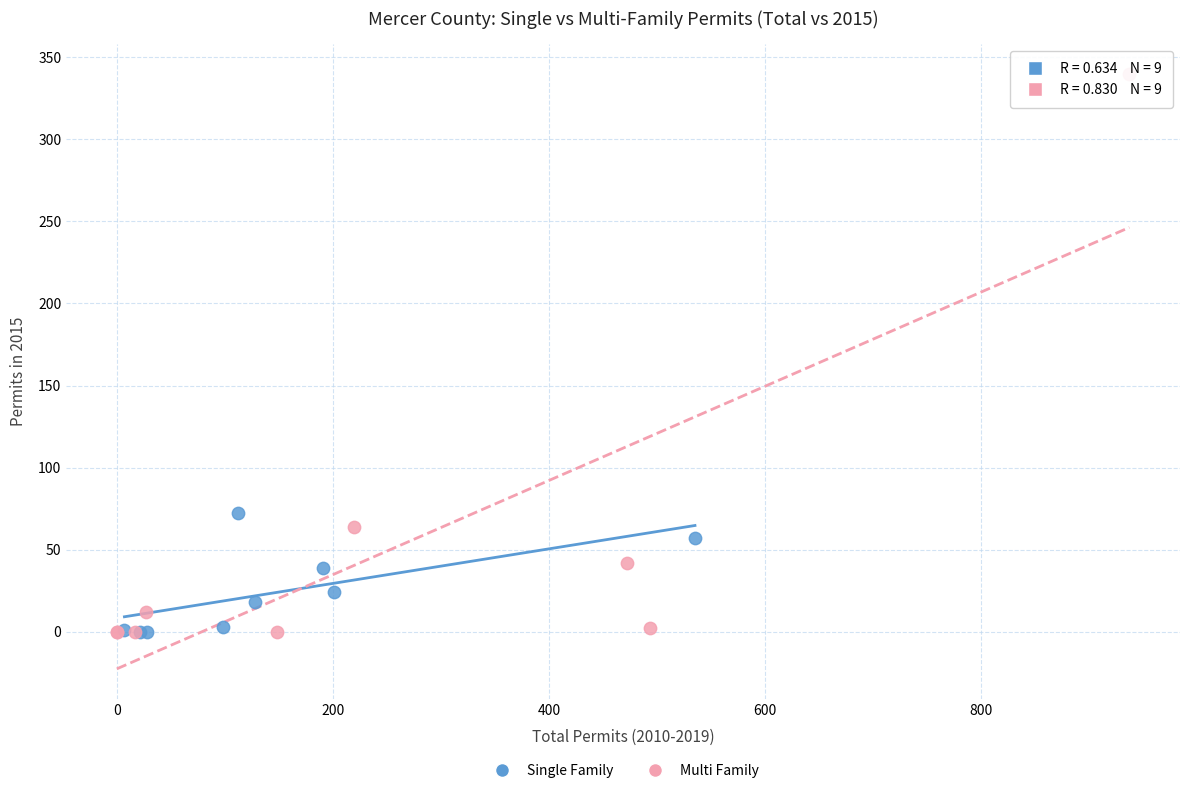

What are all the series names shown in the legend?

Single Family, Multi Family